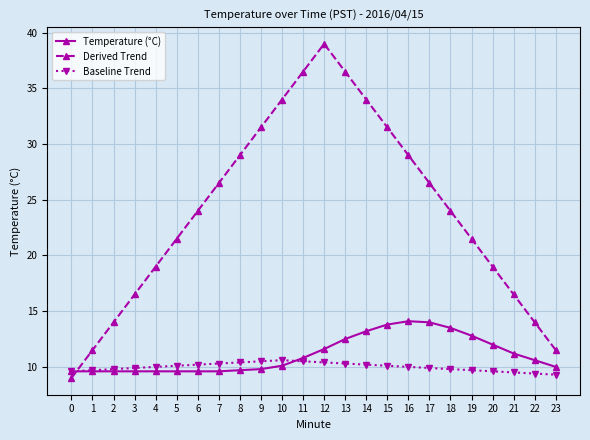

At 7, list the series in order from largest to smallest.

Derived Trend, Baseline Trend, Temperature (°C)